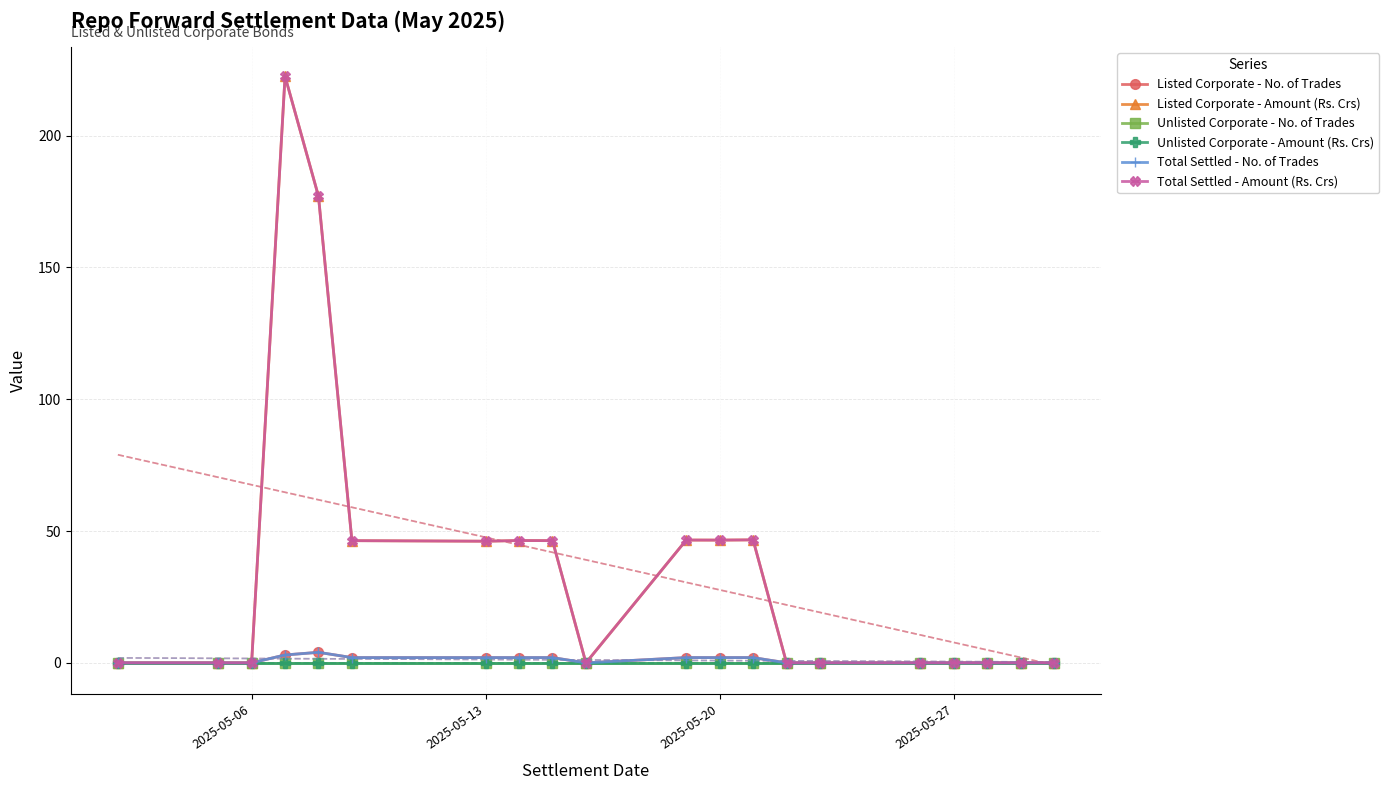

True or false: Total Settled - Amount (Rs. Crs) and Unlisted Corporate - Amount (Rs. Crs) intersect in this chart.

False